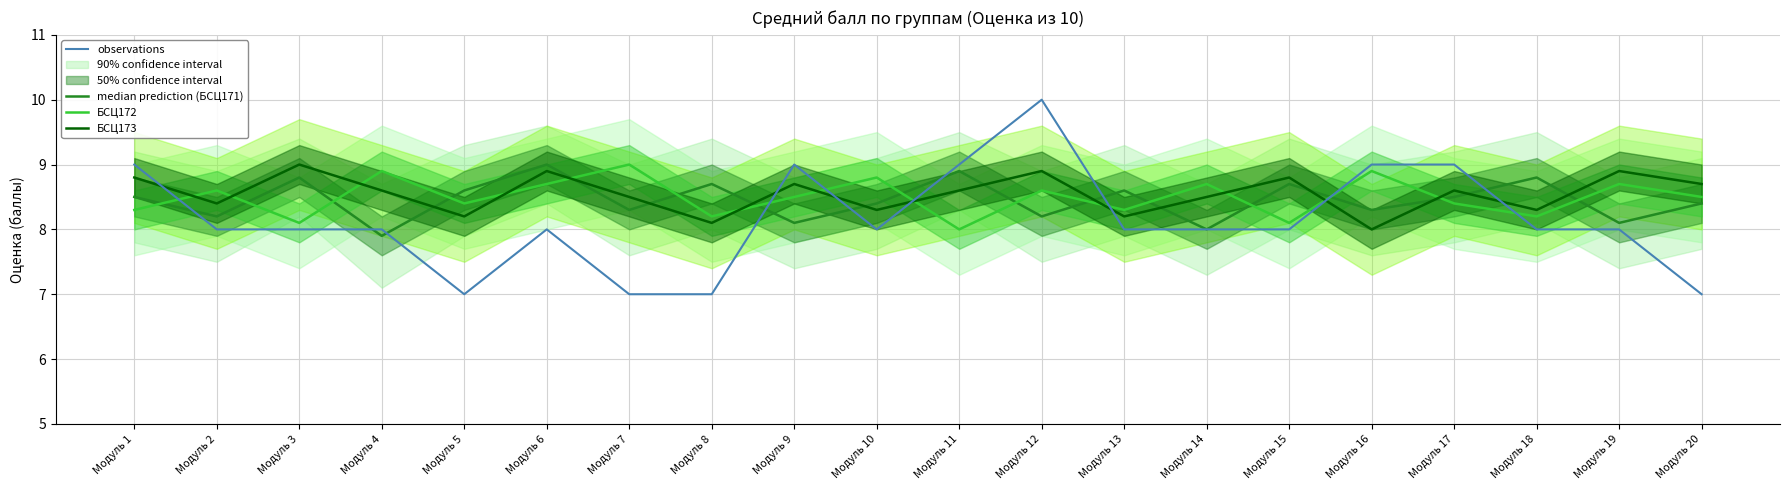

At which label does median prediction (БСЦ171) first exceed 8?

Модуль 1